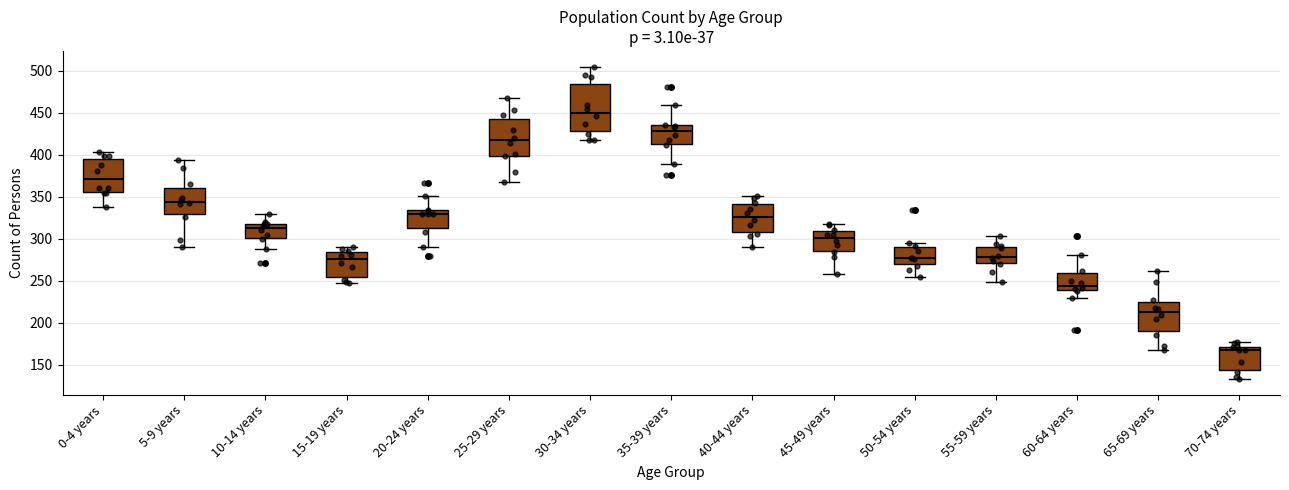

Reading left to right, read every box against the y-axis: the position of its median line, the range the box covers, and the ends of its whiskers. The values are not printed on the chart, so give them approximately, as read against the axis.

0-4 years: median 370, box 355 to 395, whiskers 340 to 405
5-9 years: median 345, box 330 to 360, whiskers 290 to 395
10-14 years: median 315, box 300 to 320, whiskers 290 to 330
15-19 years: median 275, box 255 to 285, whiskers 245 to 290
20-24 years: median 330, box 315 to 335, whiskers 290 to 350
25-29 years: median 415, box 400 to 445, whiskers 365 to 465
30-34 years: median 450, box 430 to 485, whiskers 415 to 505
35-39 years: median 430, box 415 to 435, whiskers 390 to 460
40-44 years: median 325, box 310 to 340, whiskers 290 to 350
45-49 years: median 300, box 285 to 310, whiskers 260 to 315
50-54 years: median 275, box 270 to 290, whiskers 255 to 295
55-59 years: median 280, box 270 to 290, whiskers 250 to 305
60-64 years: median 245, box 240 to 260, whiskers 230 to 280
65-69 years: median 215, box 190 to 225, whiskers 170 to 260
70-74 years: median 170 (just below the box's upper edge), box 145 to 170, whiskers 135 to 175